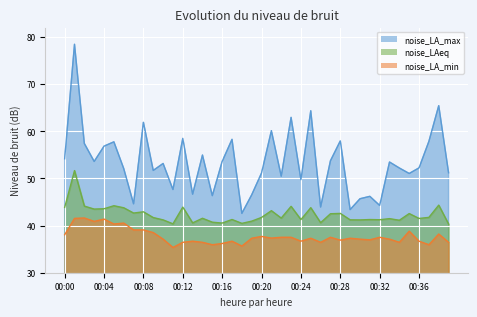

Which series has the largest total across all categories?

noise_LA_max